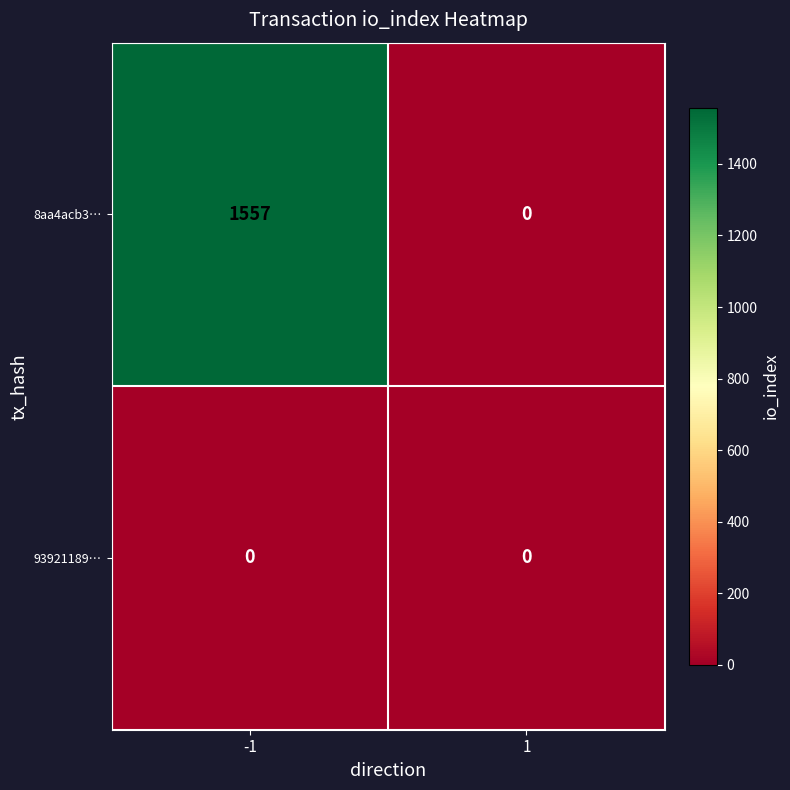

Reading left to right, what are all the values shown in this chart?

8aa4acb3…: 1557	0
93921189…: 0	0